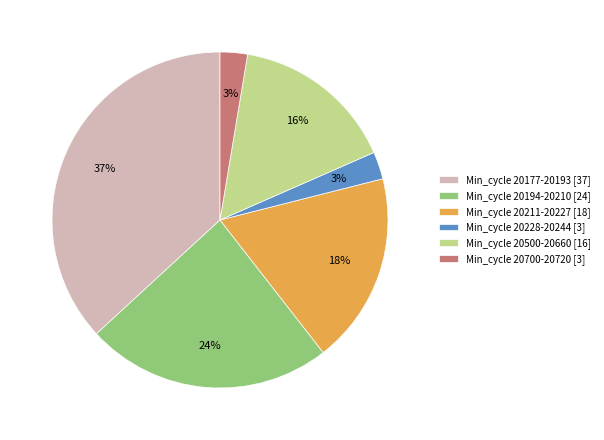

Does any single category account for the majority?

No